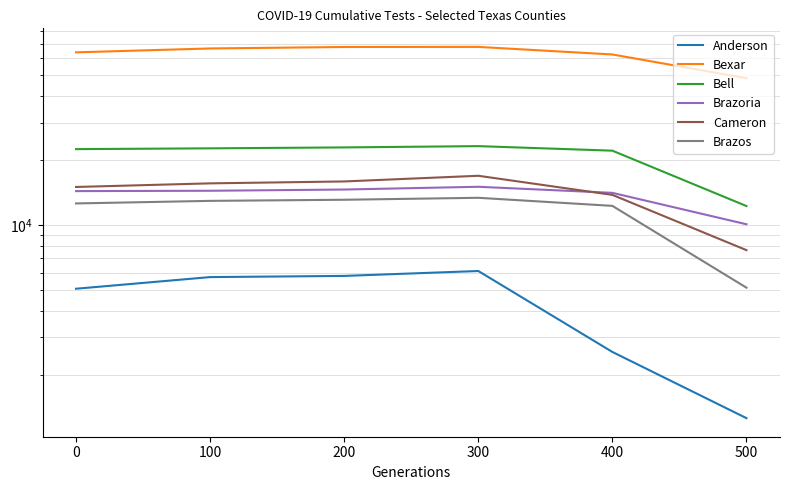

Reading left to right, list all the values displayed in this chart.

Anderson: 5058	5730	5803	6116	2568	1263
Bexar: 63752	66467	67524	67591	62316	48328
Bell: 22592	22783	23010	23329	22219	12272
Brazoria: 14404	14458	14650	15089	14138	10094
Cameron: 15058	15652	15975	16978	13833	7649
Brazos: 12620	12973	13129	13408	12295	5115